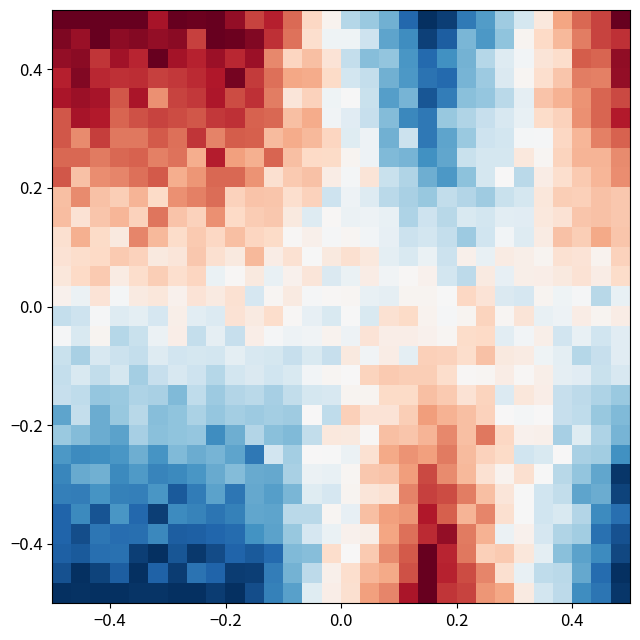

Count the number of data series in this chart.

30